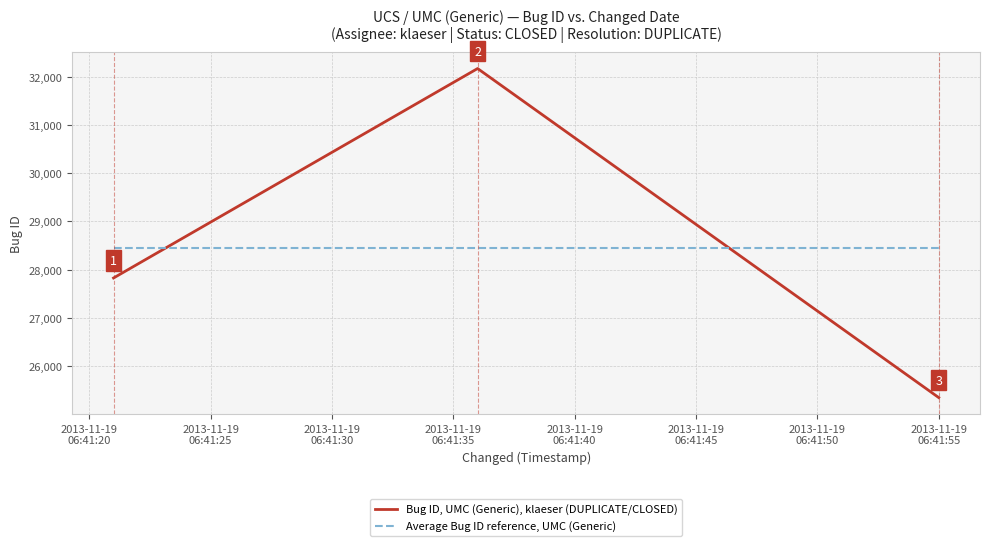

What is the smallest value displayed?

25347